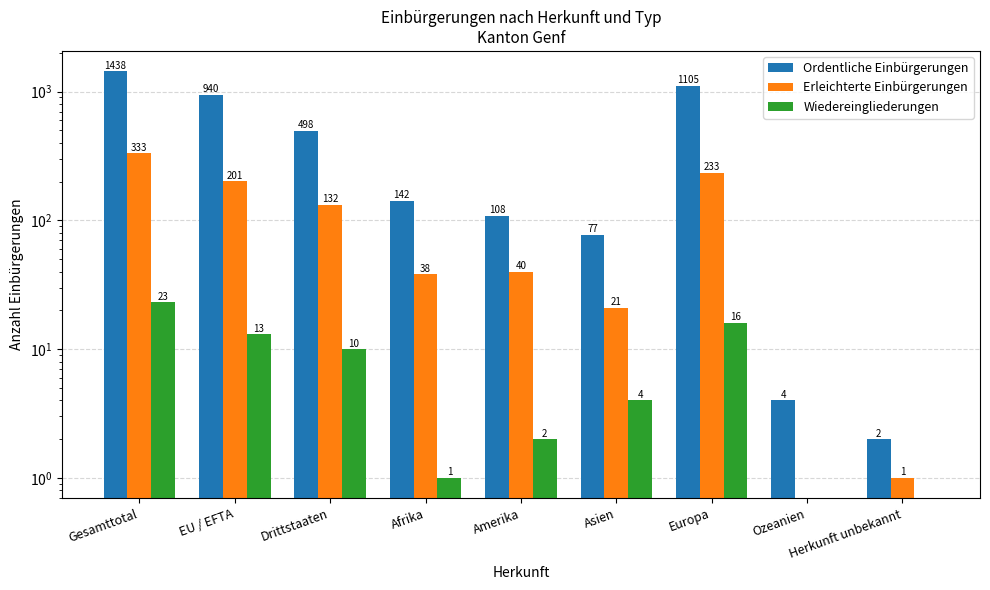

What is the sum of the Wiedereingliederungen values at Gesamttotal and Drittstaaten?

33